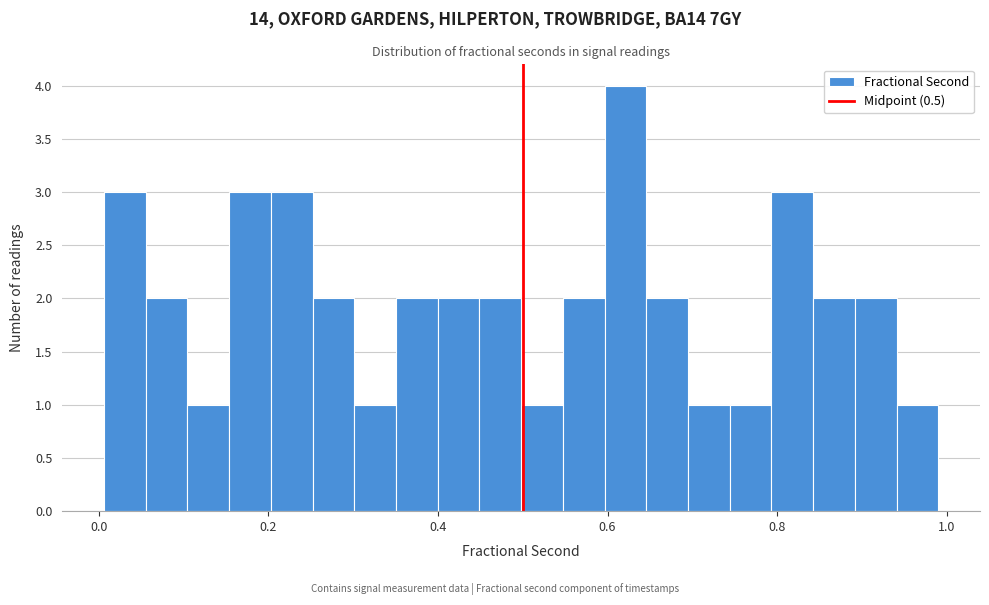

Read against the x-axis, roughly where is the centre of the tallest bar?

0.62